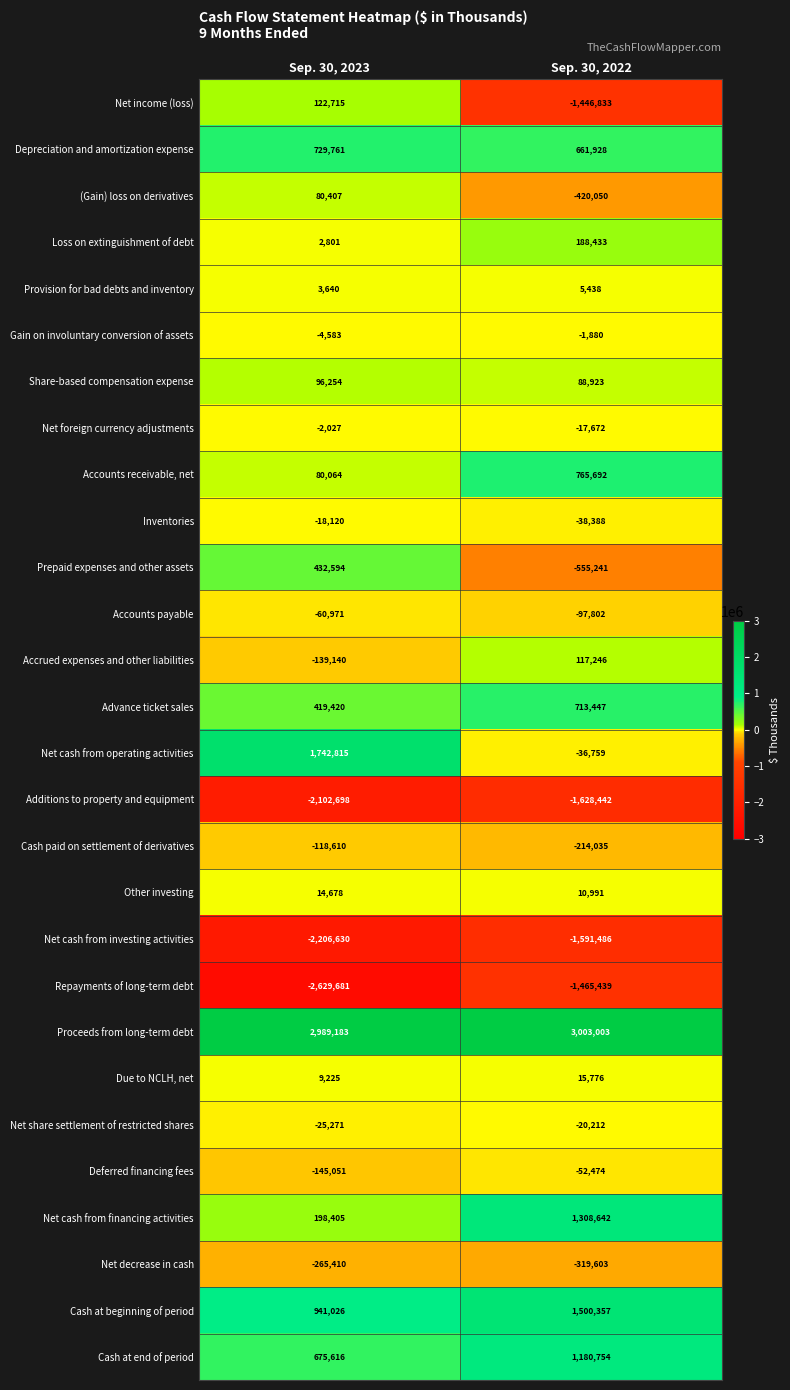

Is it true that Cash at end of period equals 1117661 at Sep. 30, 2023?

False